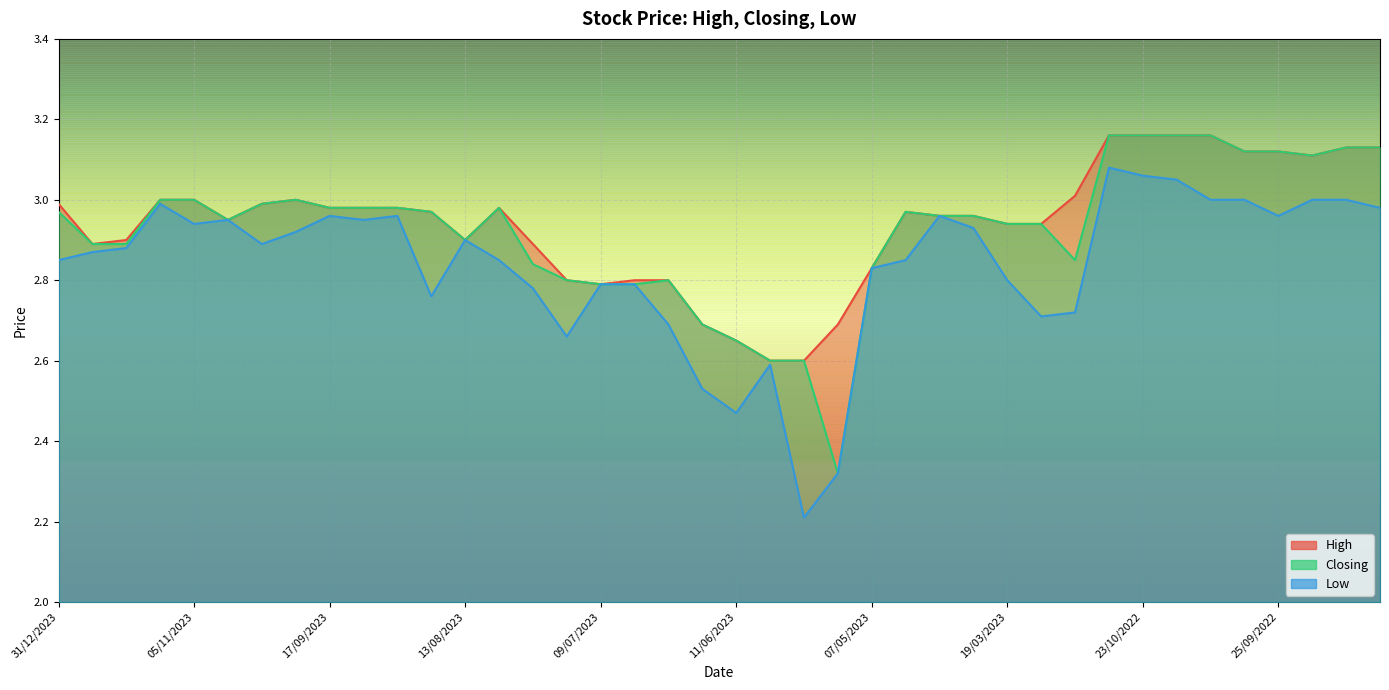

Between 17/09/2023 and 18/09/2022, which is larger?

18/09/2022